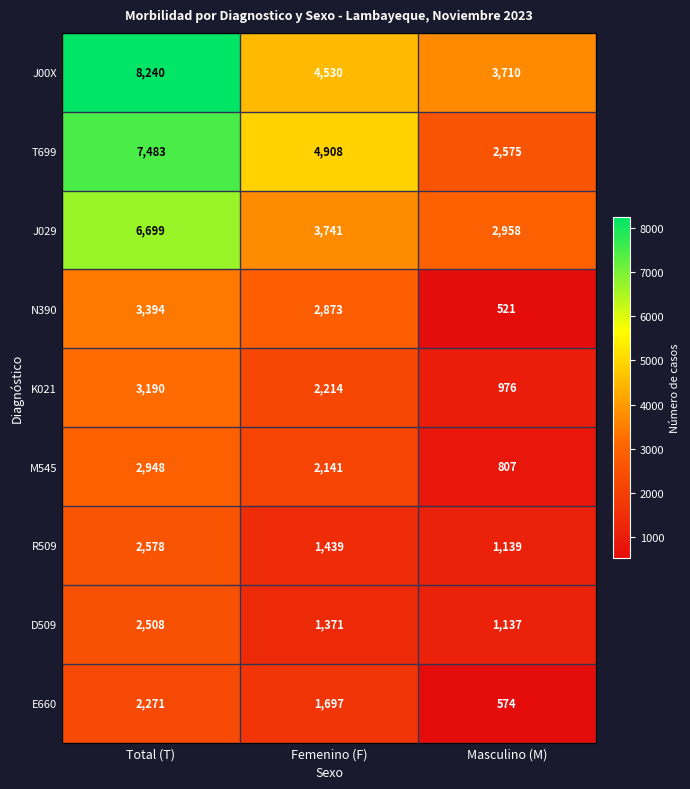

True or false: R509 has a value of 1439 at Femenino (F).

True